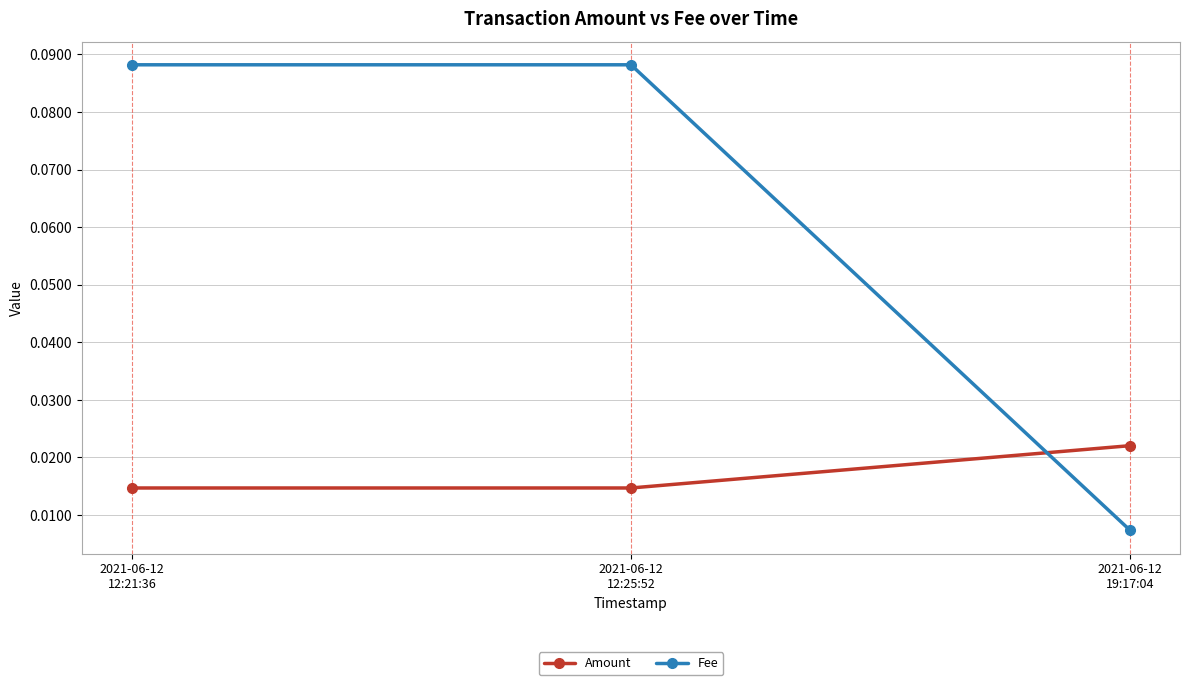

Does the chart have visible grid lines?

Yes